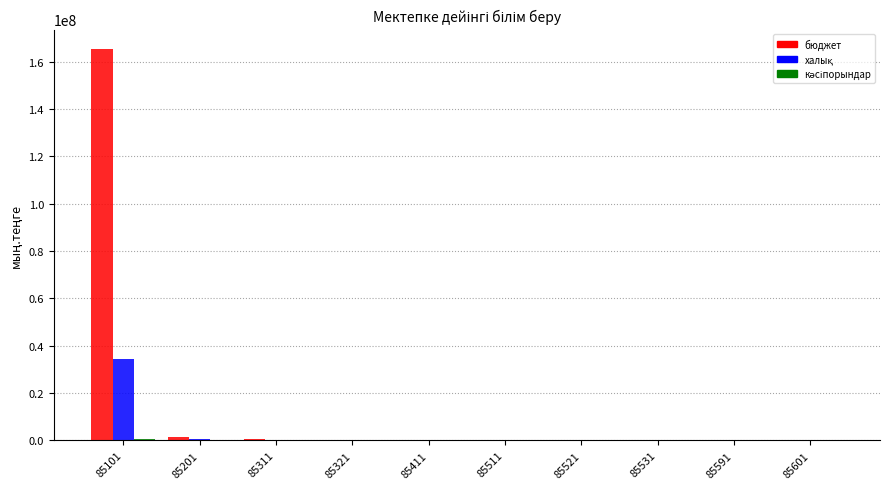

What is the maximum value shown in the chart?

165363184